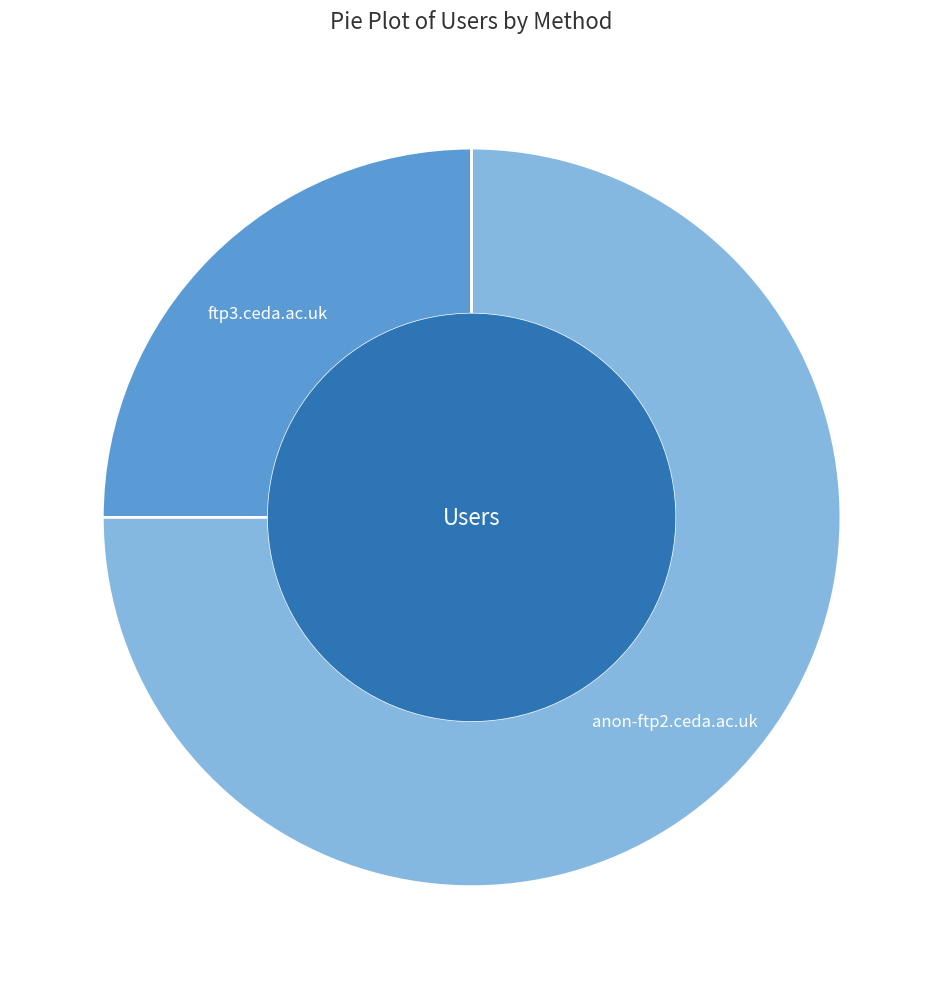

Is there any slice that represents more than half of the pie?

Yes